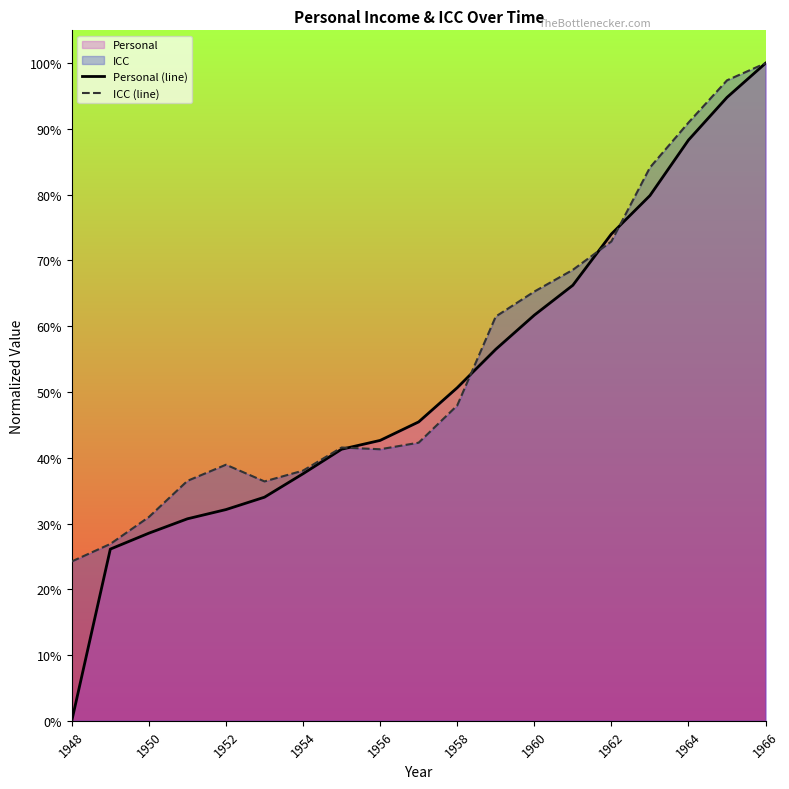

What is the average value of the Personal (line) series?

0.5